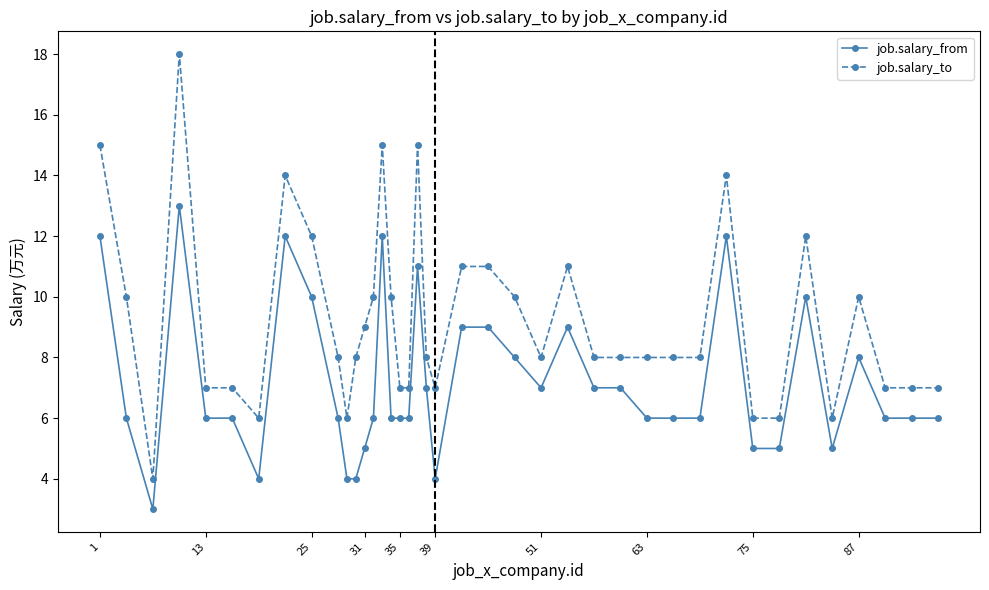

True or false: job.salary_to and job.salary_from cross at least once.

False